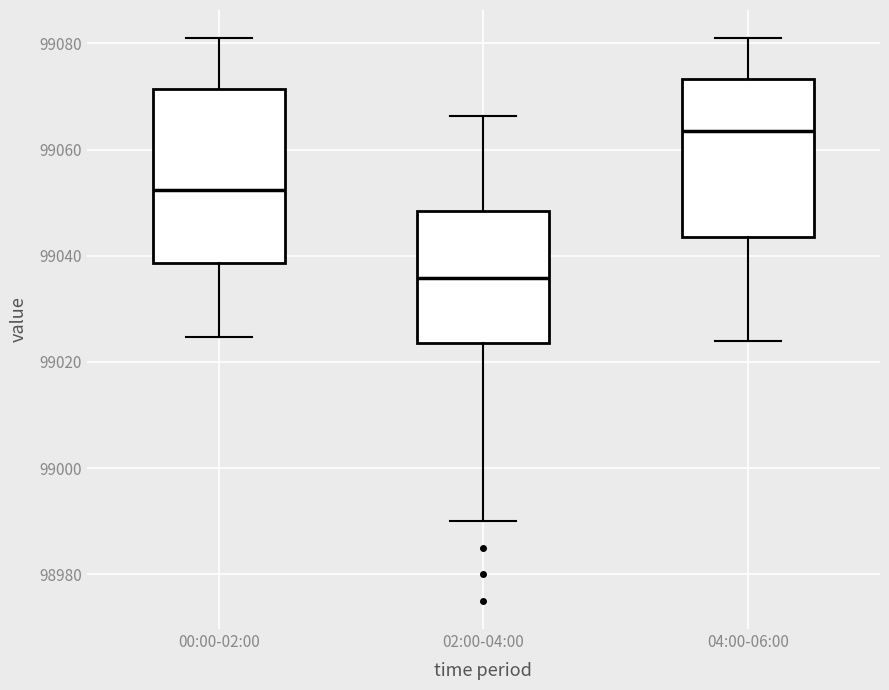

Where is the upper edge of the box for 00:00-02:00 on the y-axis? The values are not printed on the chart, so give them approximately, as read against the axis.

99072